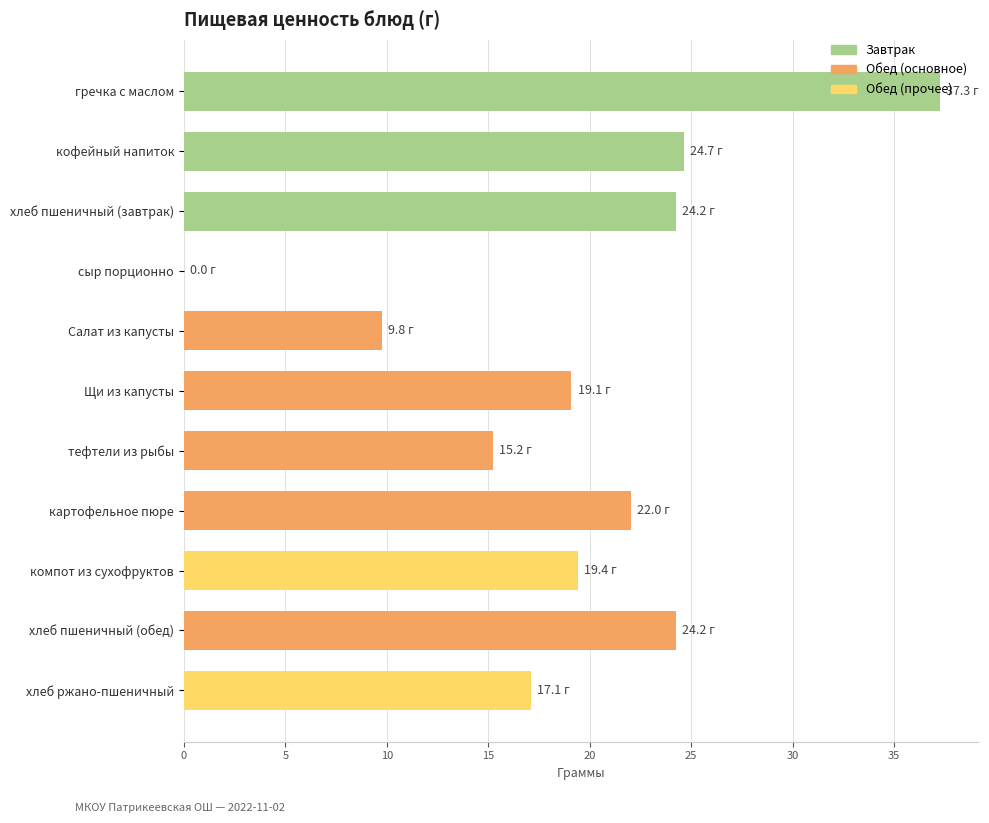

What is the greatest value displayed?

37.3